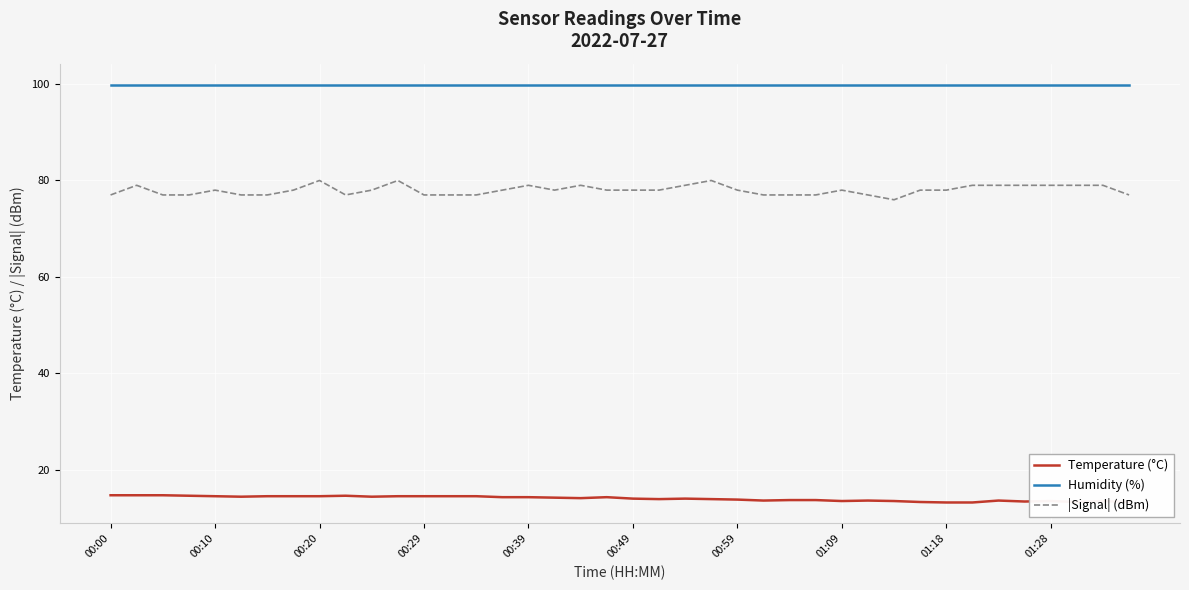

What is the highest value of the Temperature (°C) series?

14.7